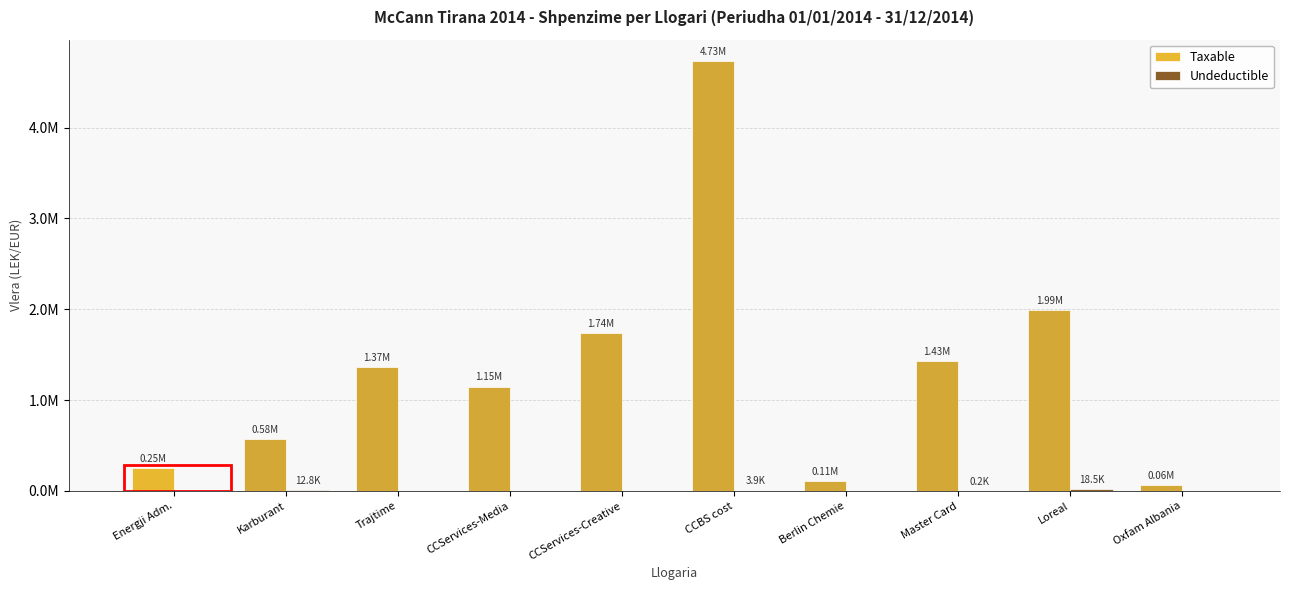

What is the difference between the highest and lowest values at Master Card?

1433503.2